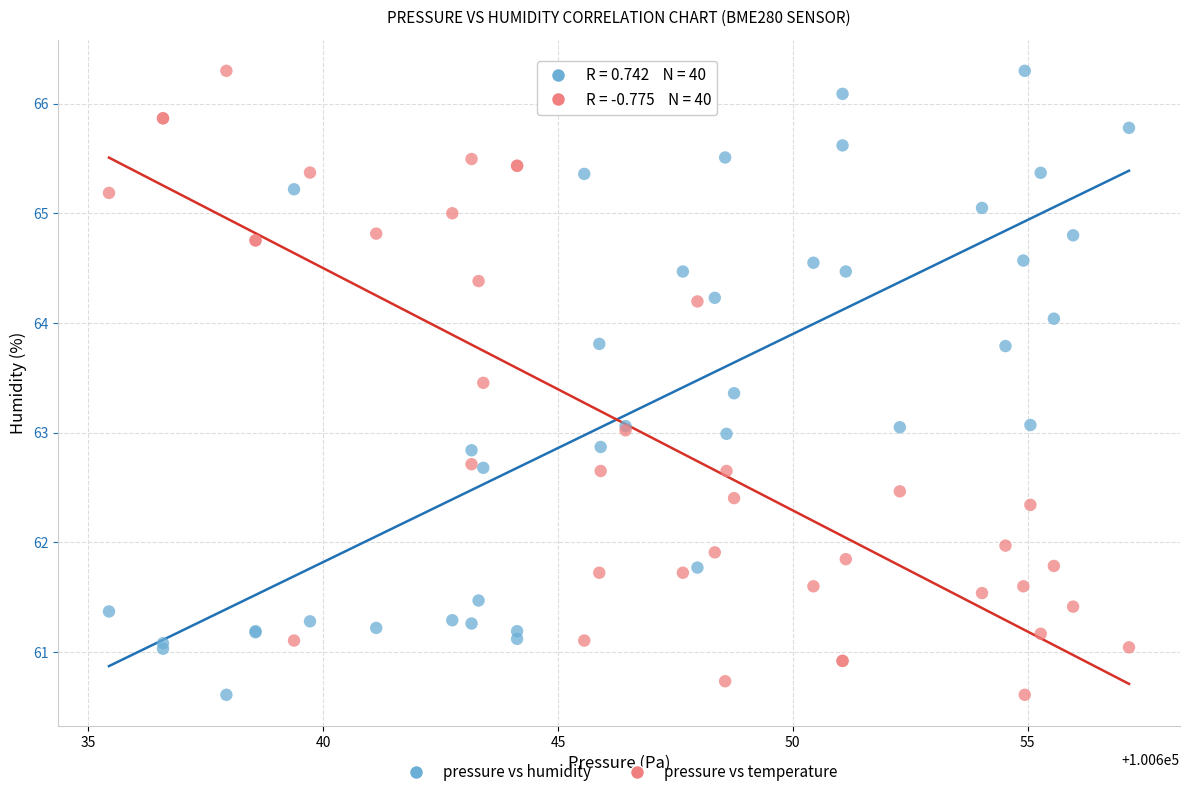

What are all the series names shown in the legend?

pressure vs humidity, pressure vs temperature